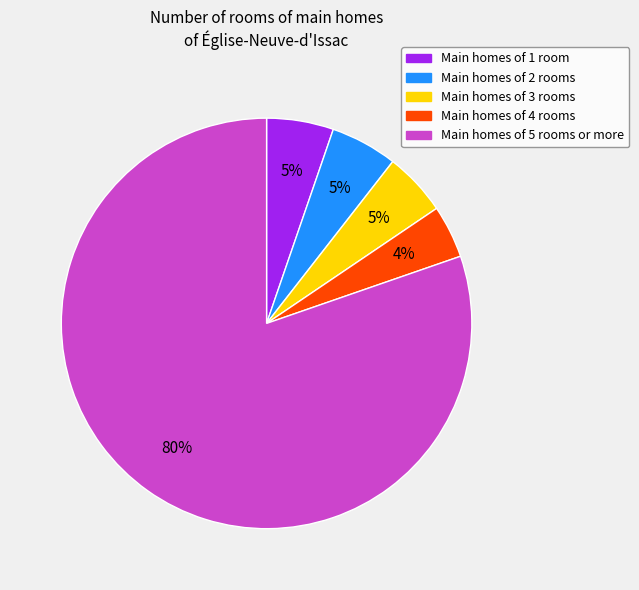

To the nearest percent, what is the average slice percentage?

20%